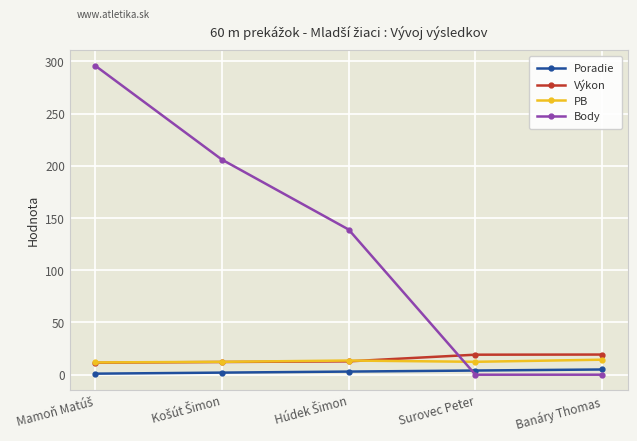

Which series has the largest range (max minus min)?

Body